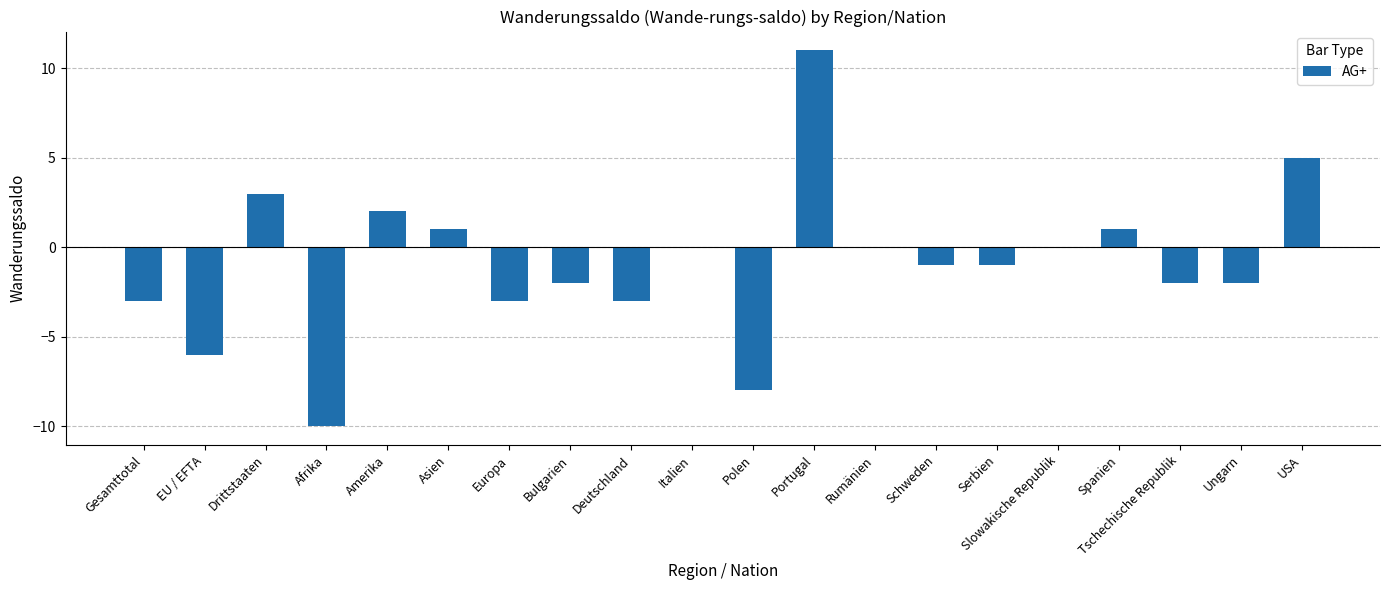

What is the greatest value displayed?

11